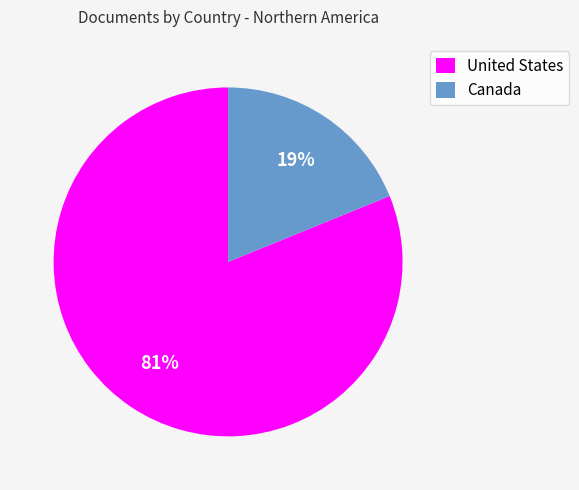

Rank the categories by value from highest to lowest.

United States, Canada